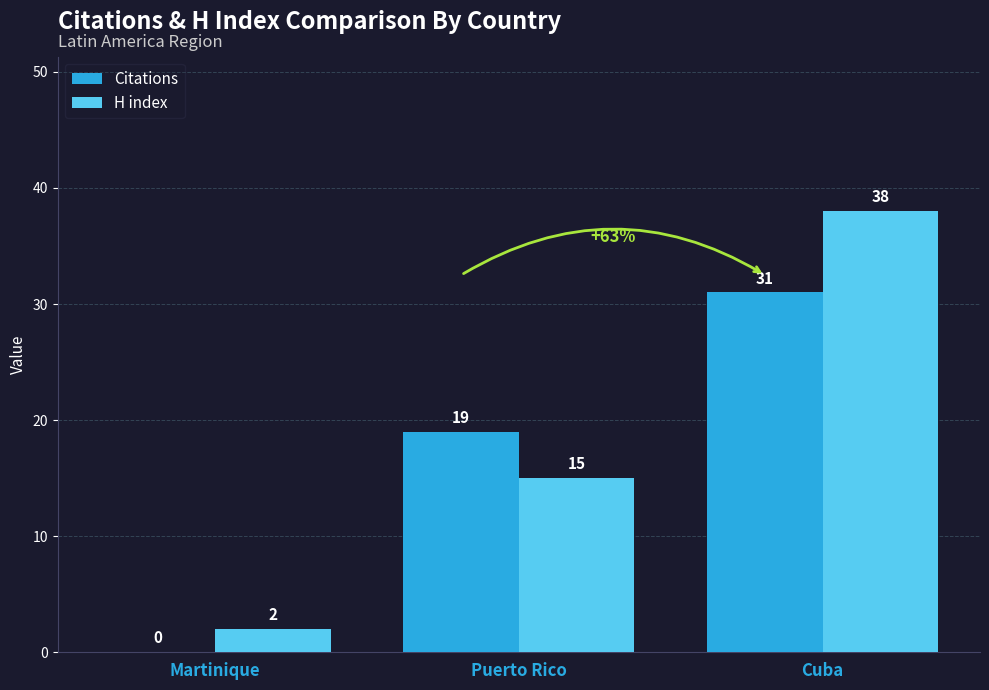

At which category is the sum across all series the highest?

Cuba